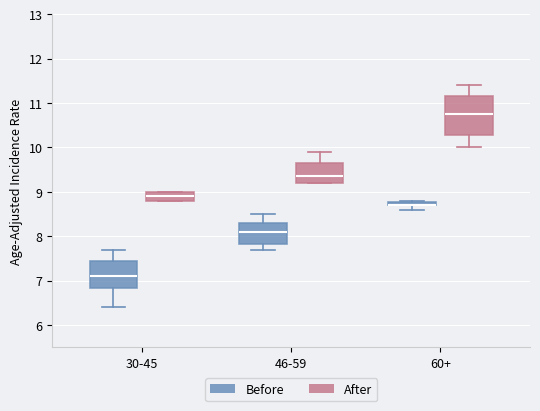

Which box is the tallest, from its lower edge to its upper edge?

60+ (After)